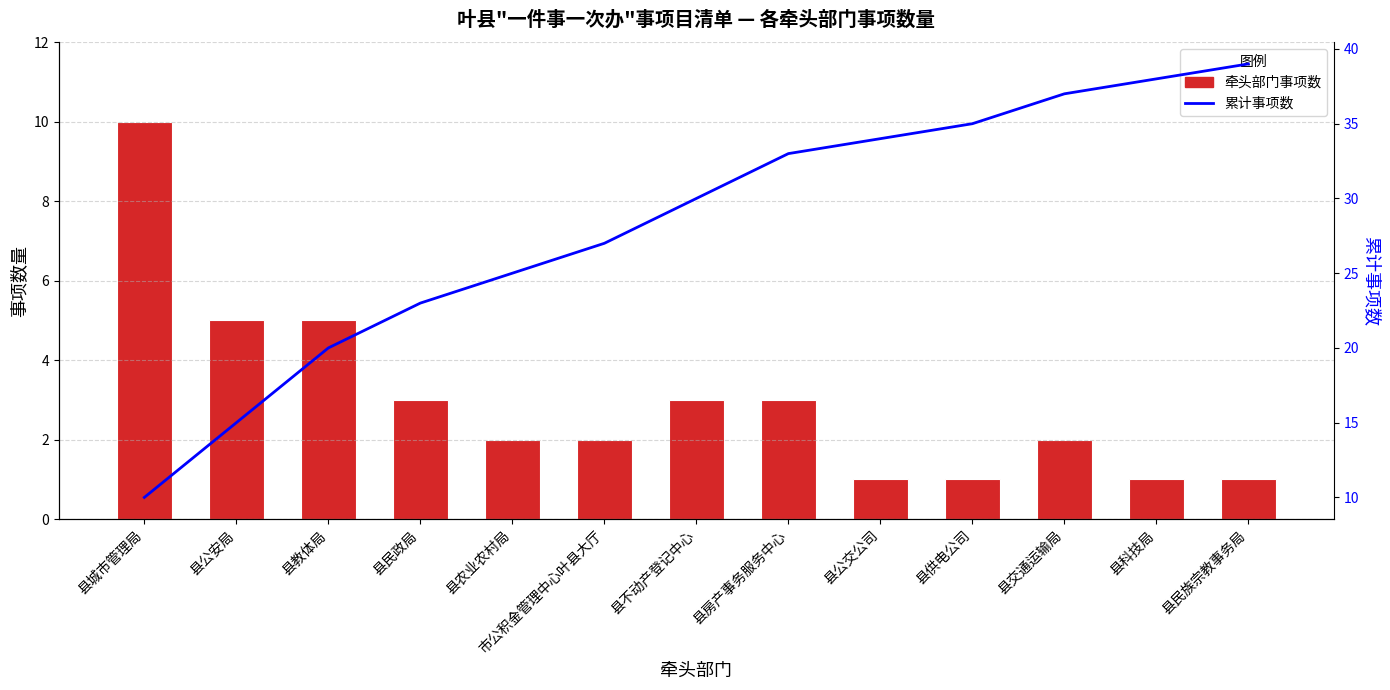

What is the value of the 累计事项数 bar at the 13th from the left?

39